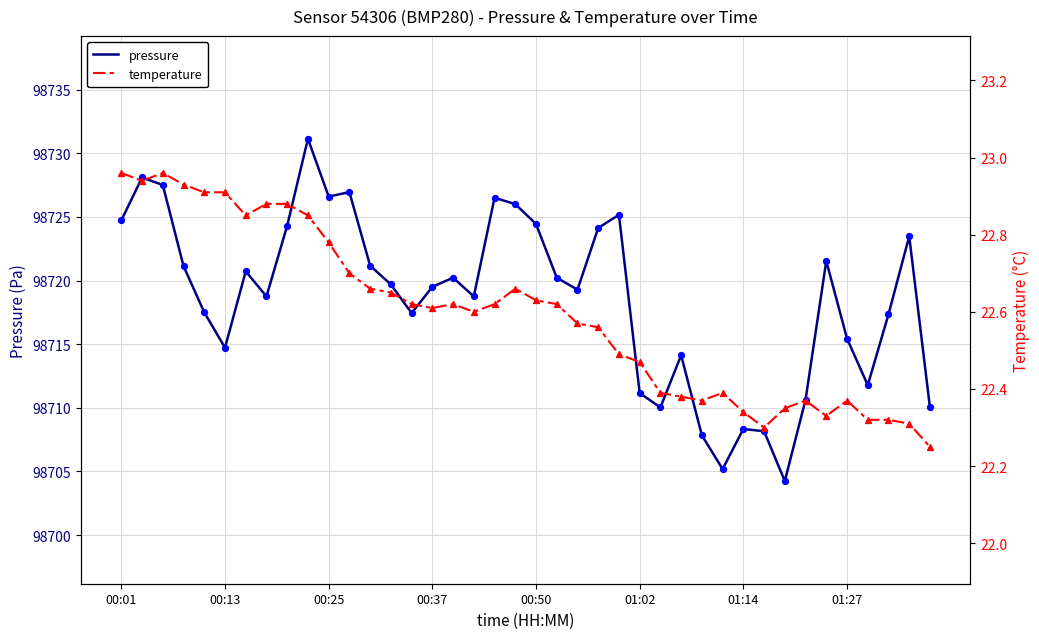

Which series contains the highest Y value?

pressure